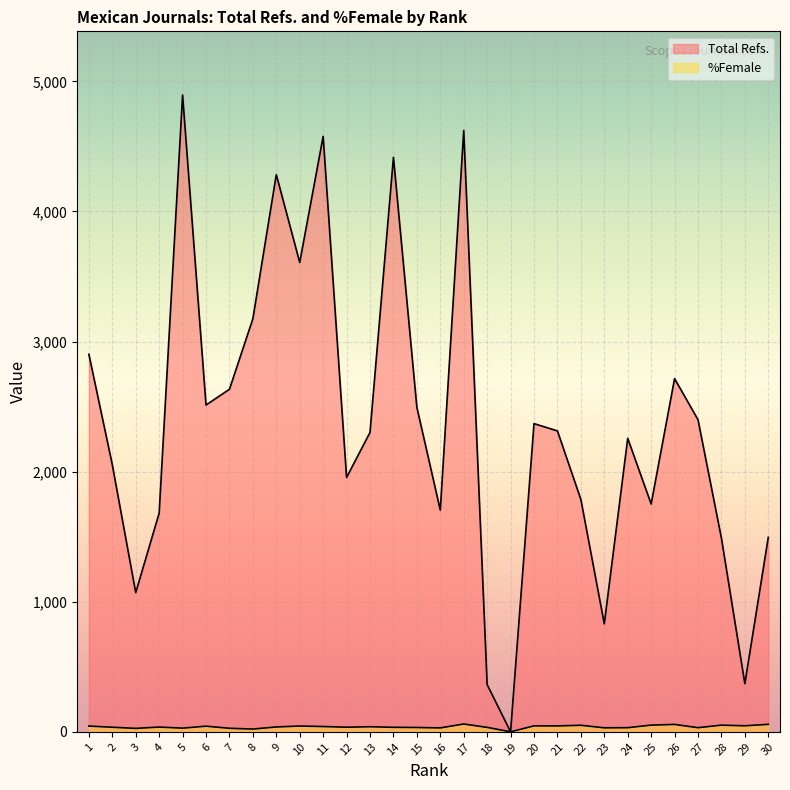

The %Female series shows 33.2 at 15. True or false?

True